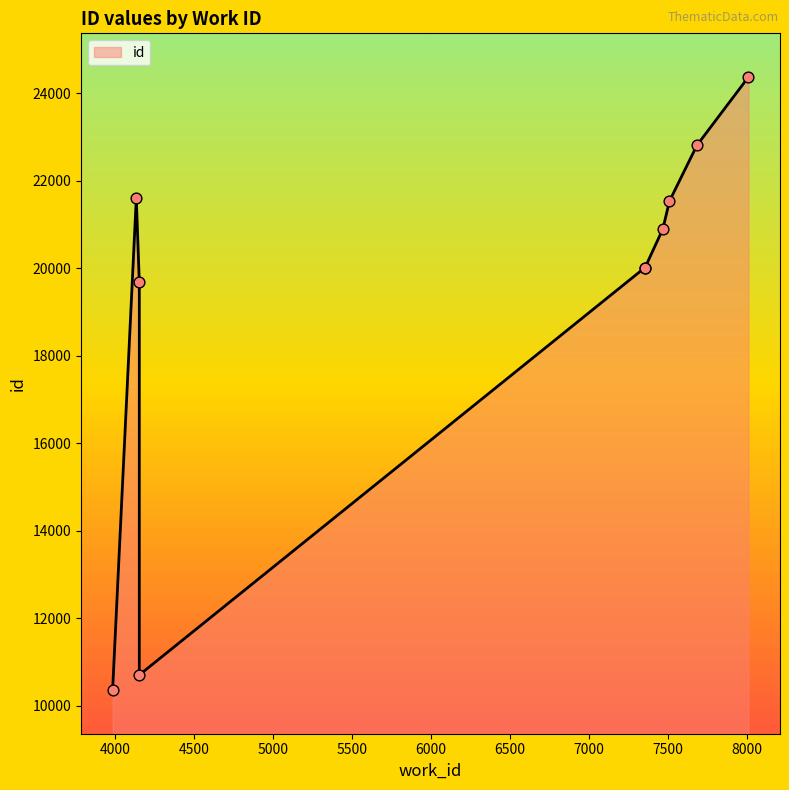

Approximately how many times larger is the value at 4136 compared to 4155?

2.0